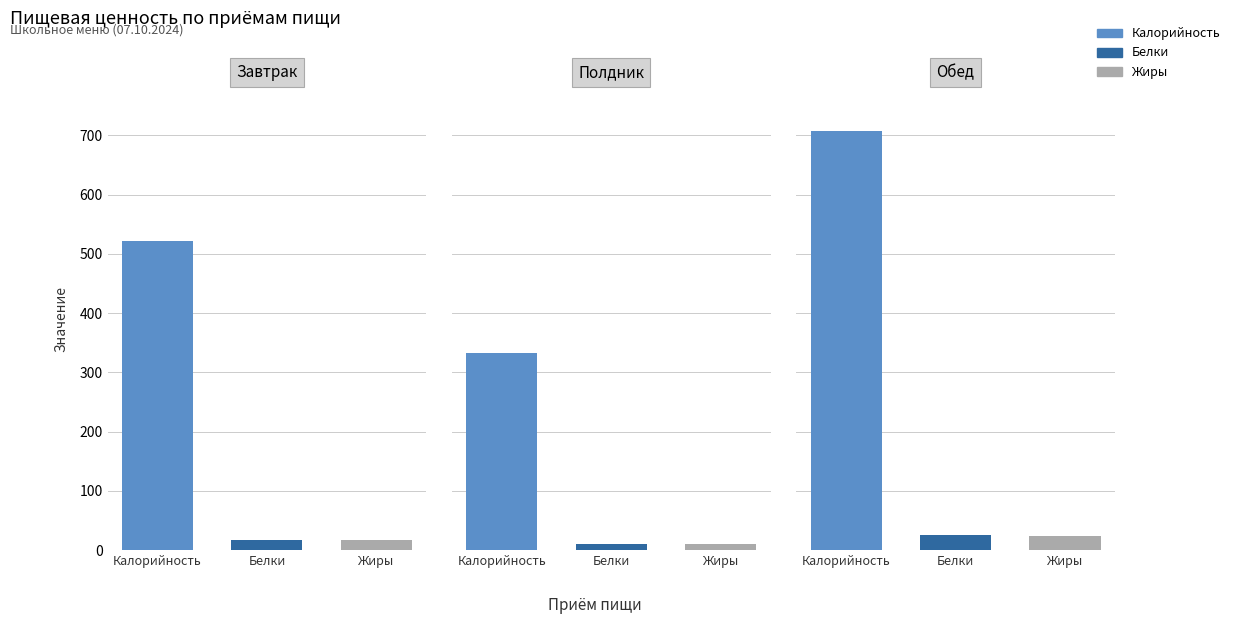

Is it true that Белки equals 9.7 at Полдник?

True